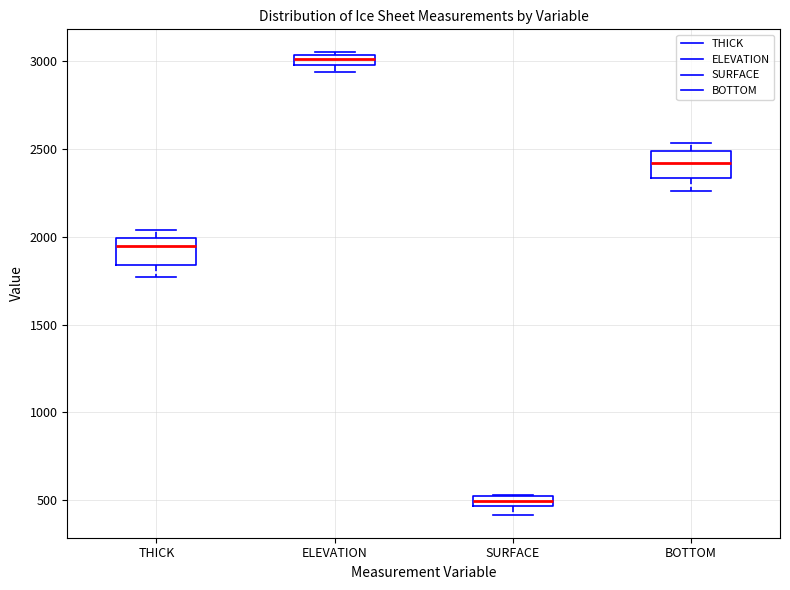

Where does the median line of the box for BOTTOM sit on the y-axis? The values are not printed on the chart, so give them approximately, as read against the axis.

2400